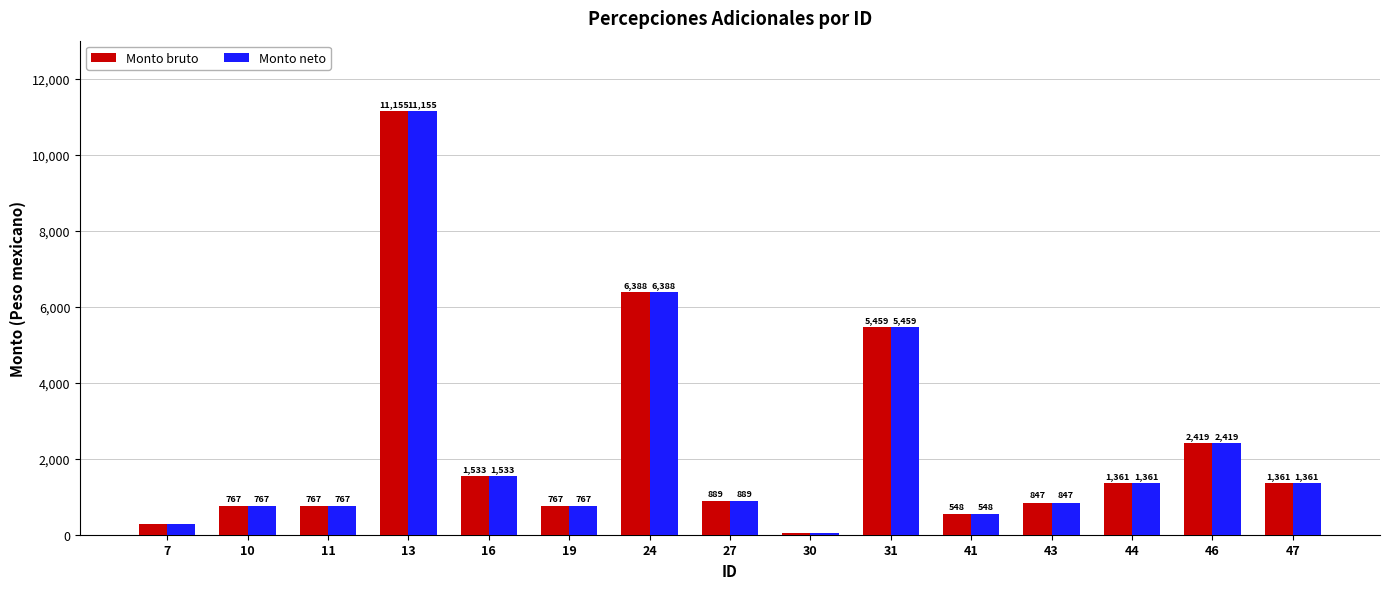

What is the maximum value shown in the chart?

11154.9